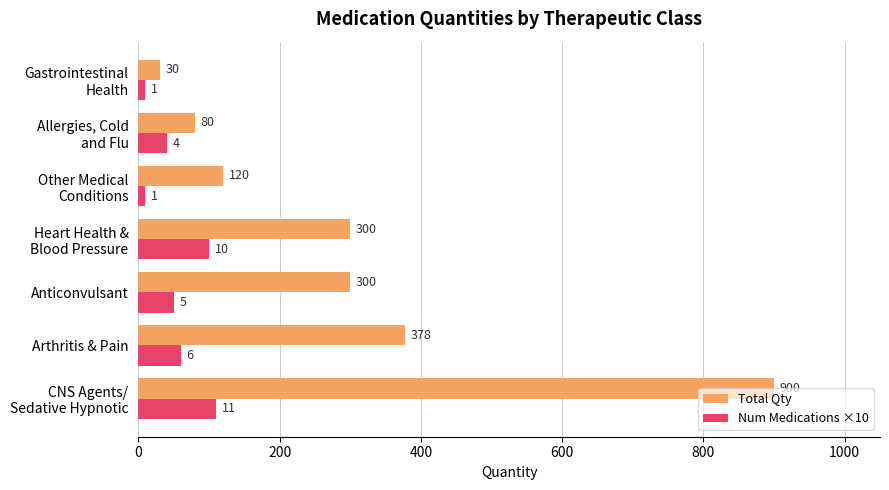

What is the difference between the maximum and minimum values in the Total Qty series?

870